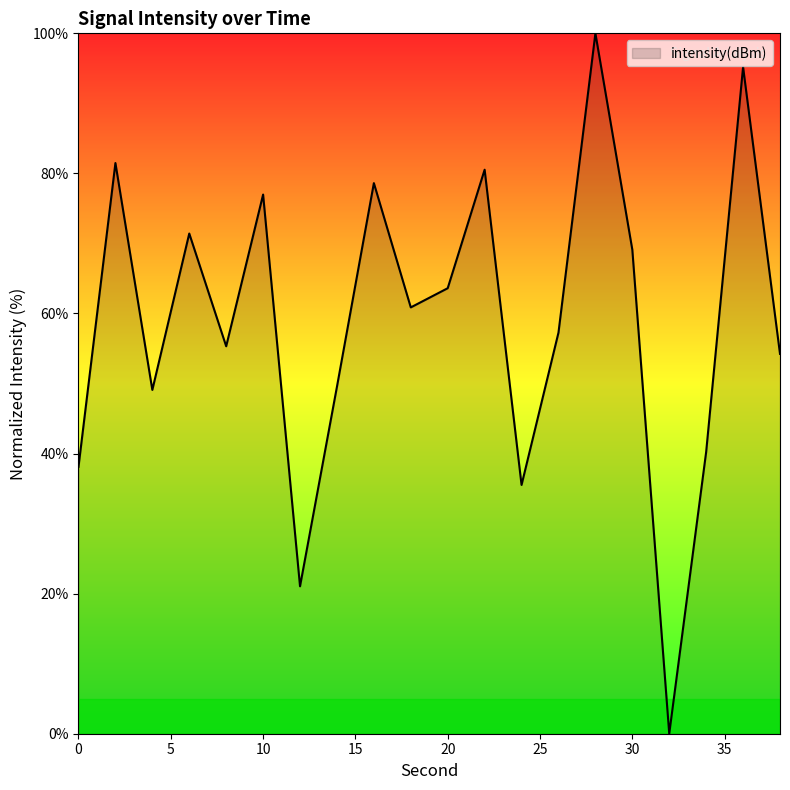

What is the maximum value shown in the chart?

100.0